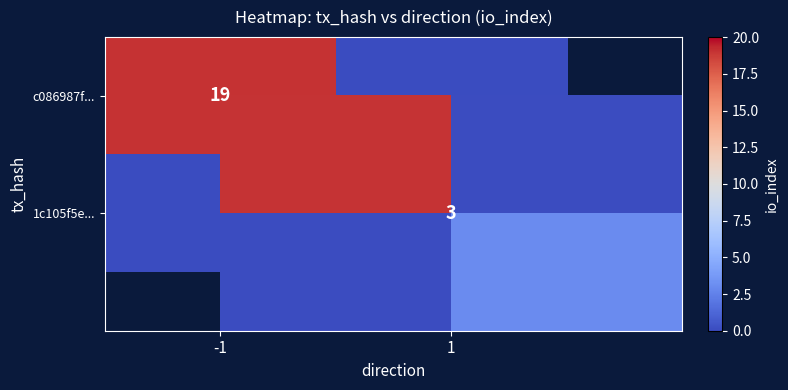

The value of c086987f... at 1 is 0. True or false?

True